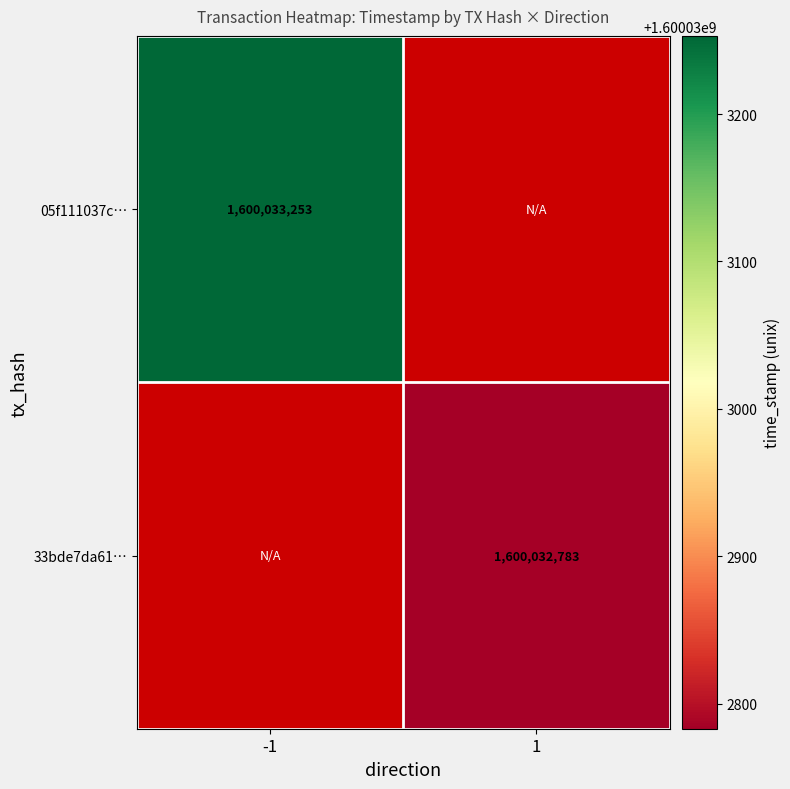

Which series has the largest total across all categories?

05f111037c70c3693d512f23fa8b6307a24816b